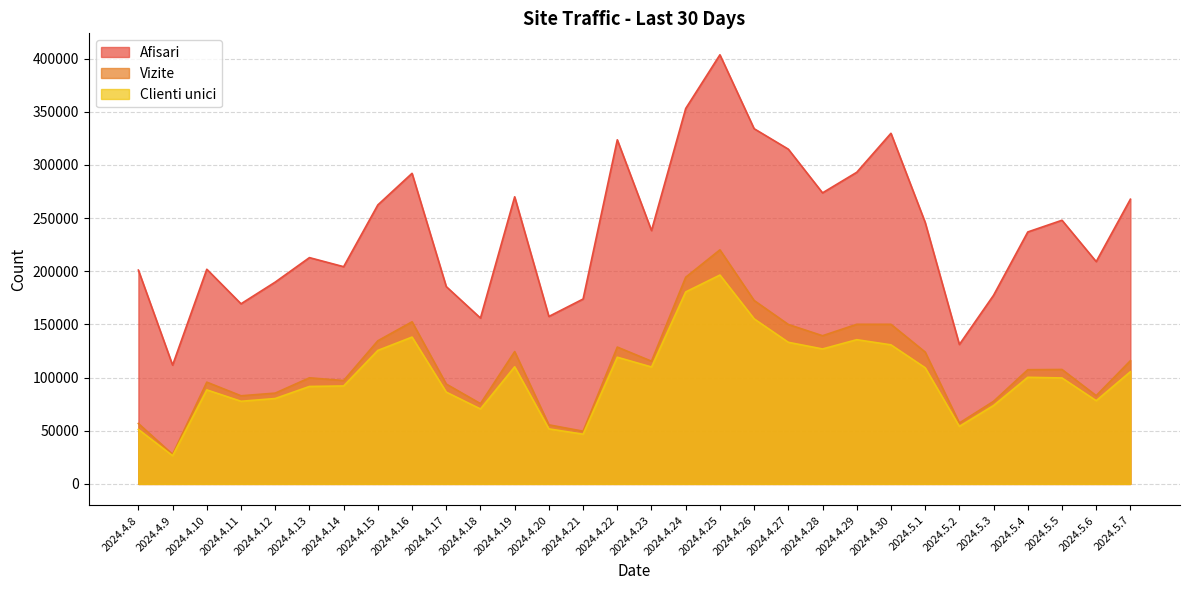

At which category is the sum across all series the highest?

2024.4.25